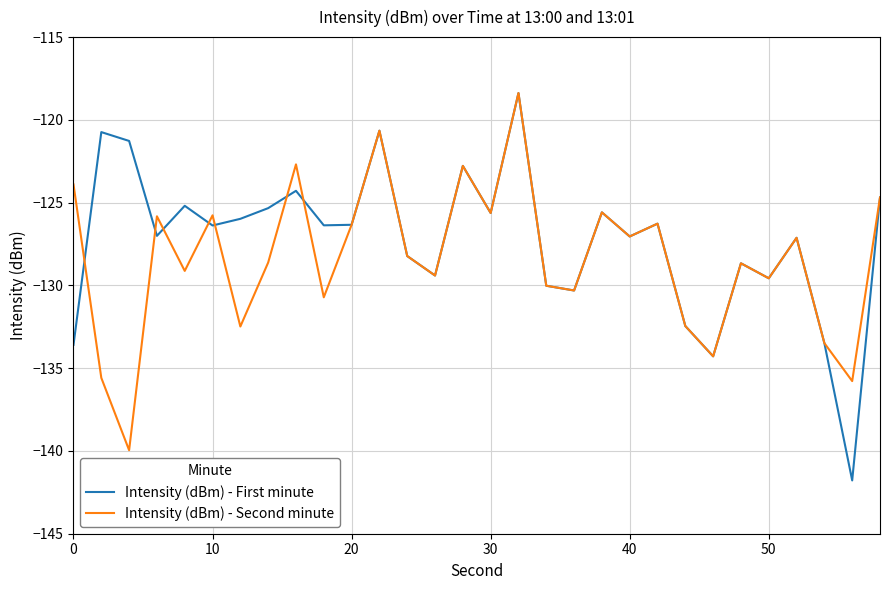

Which series has the largest range (max minus min)?

Intensity (dBm) - First minute